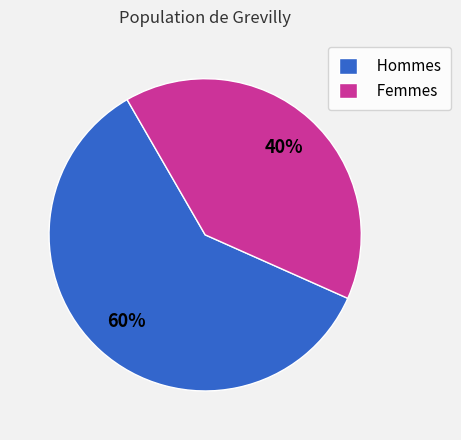

Approximately how many times larger is the value at Hommes compared to Femmes?

1.5